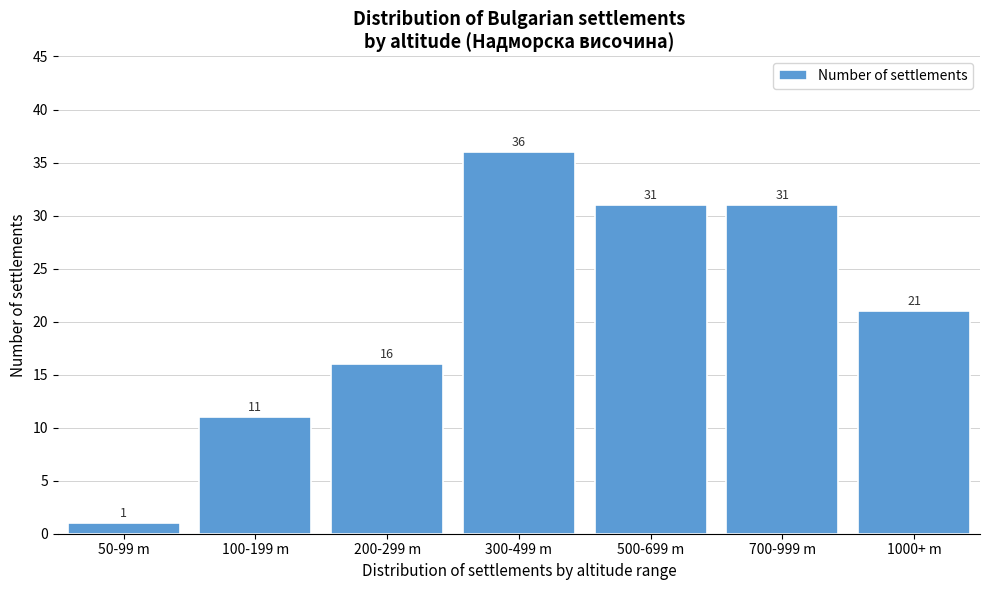

Reading left to right, transcribe all the data shown in this chart.

1	11	16	36	31	31	21